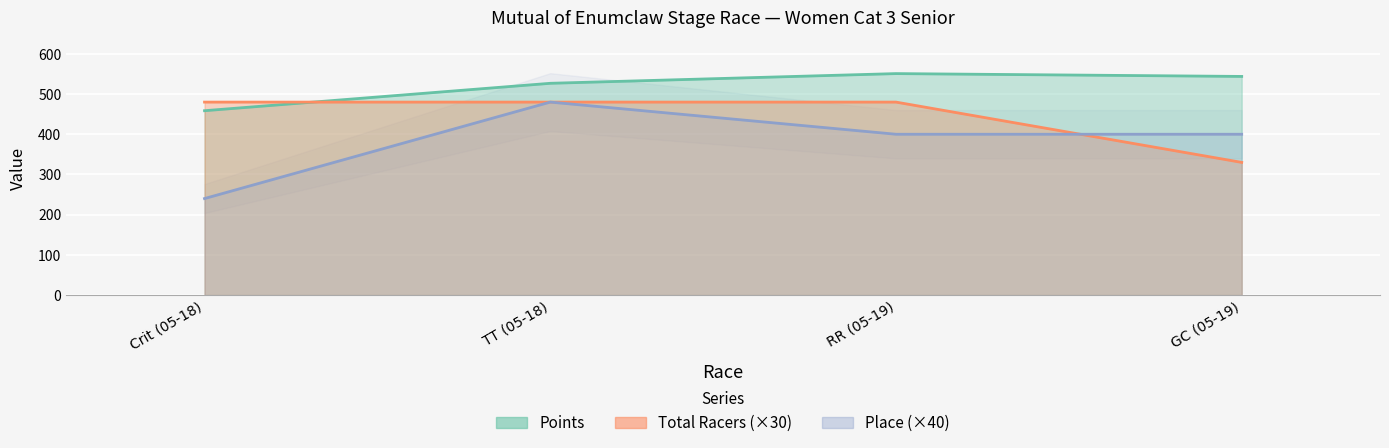

True or false: Total Racers has a value of 480.0 at TT (05-18).

True